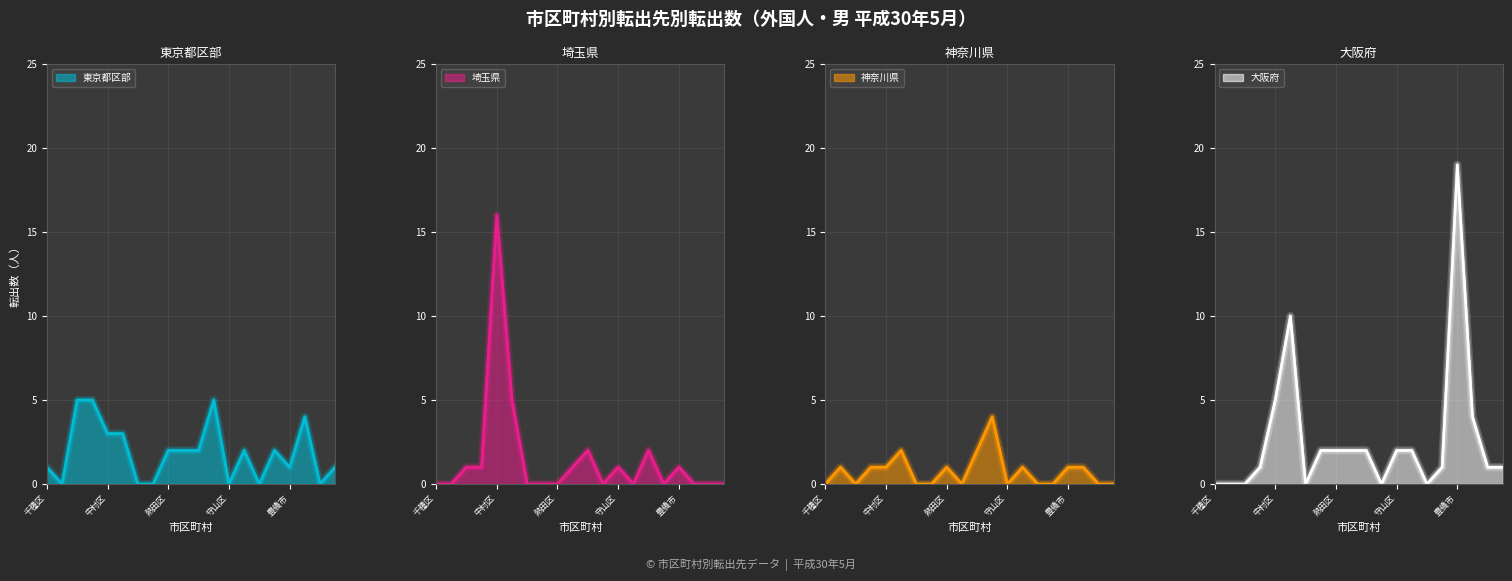

Between 千種区 and 北区, which series saw the biggest shift?

東京都区部